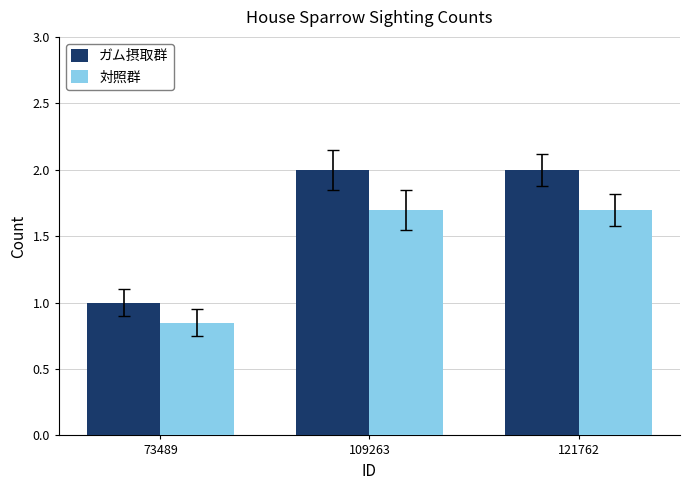

Which series has the largest total across all categories?

ガム摂取群